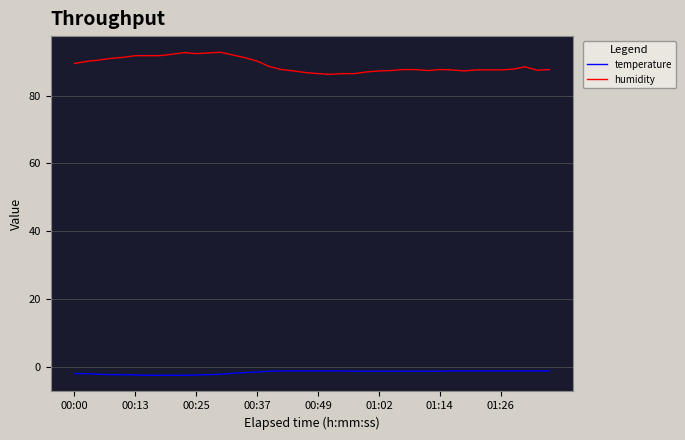

What are all the series names shown in the legend?

temperature, humidity